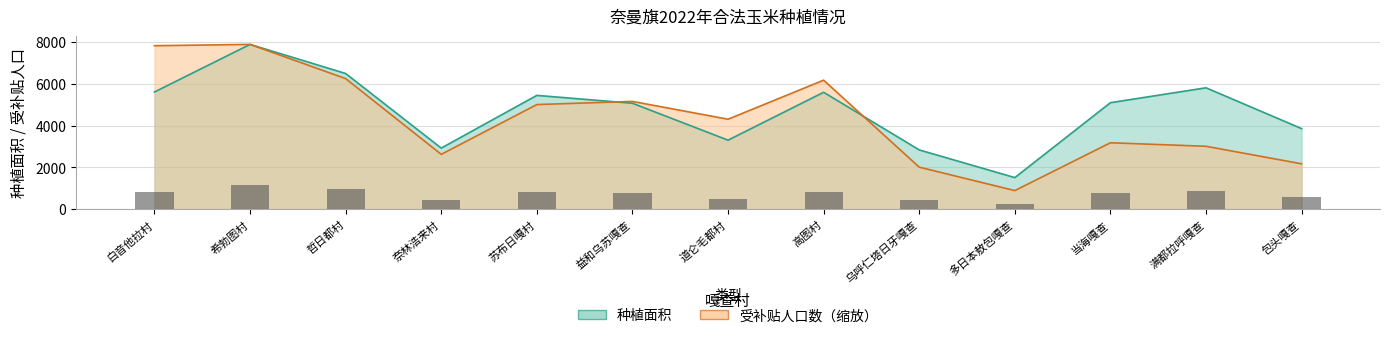

How many data points in 受补贴人口数 are above 4302?

7